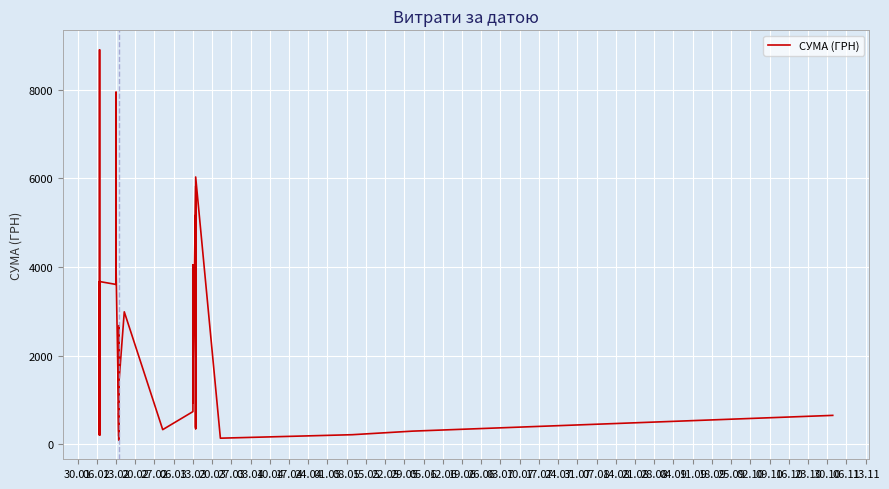

What is the greatest value displayed?

8903.7